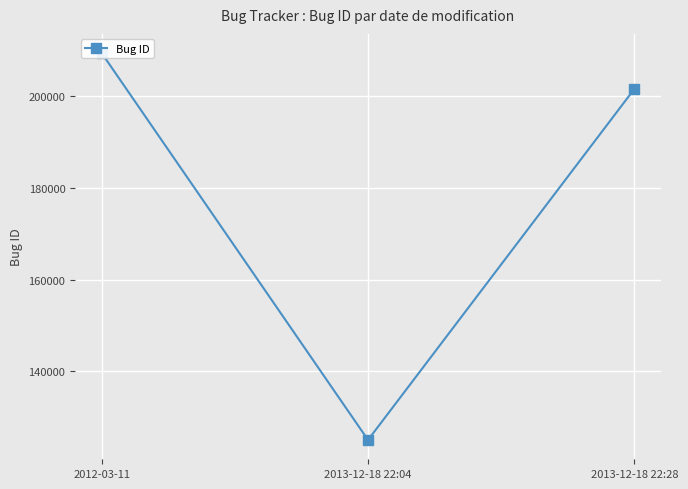

How many values are below 201564?

1